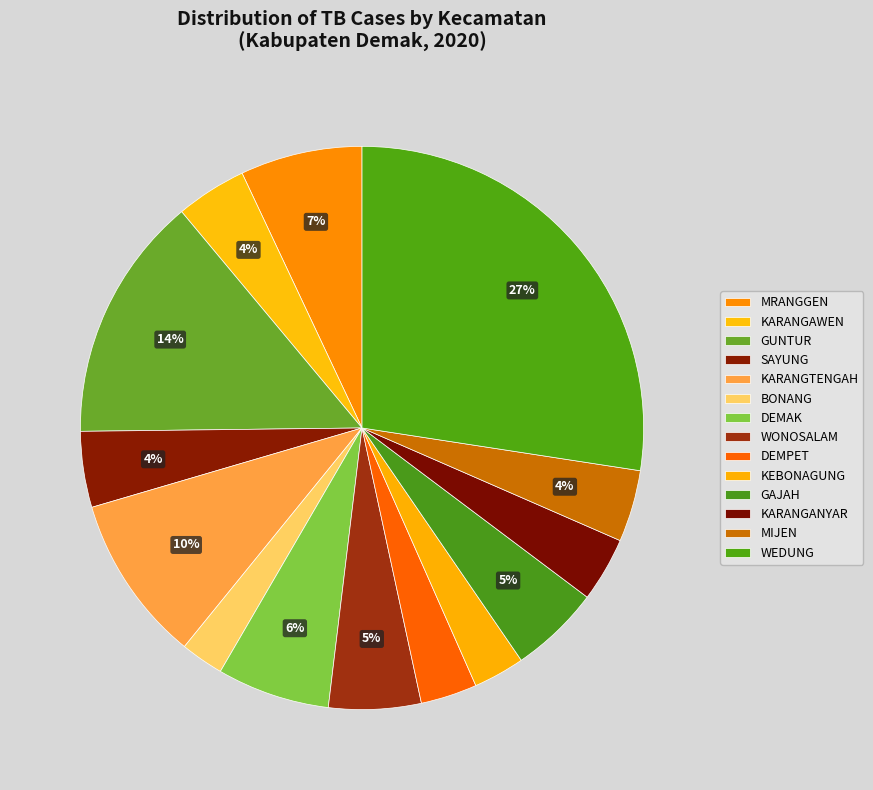

The DEMPET slice represents 3% of the pie. True or false?

True